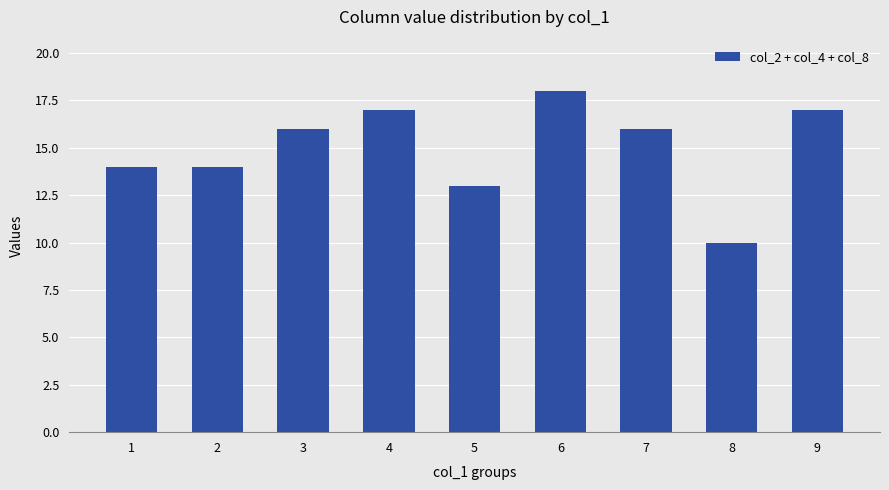

At which category does the chart reach its peak across all series?

6